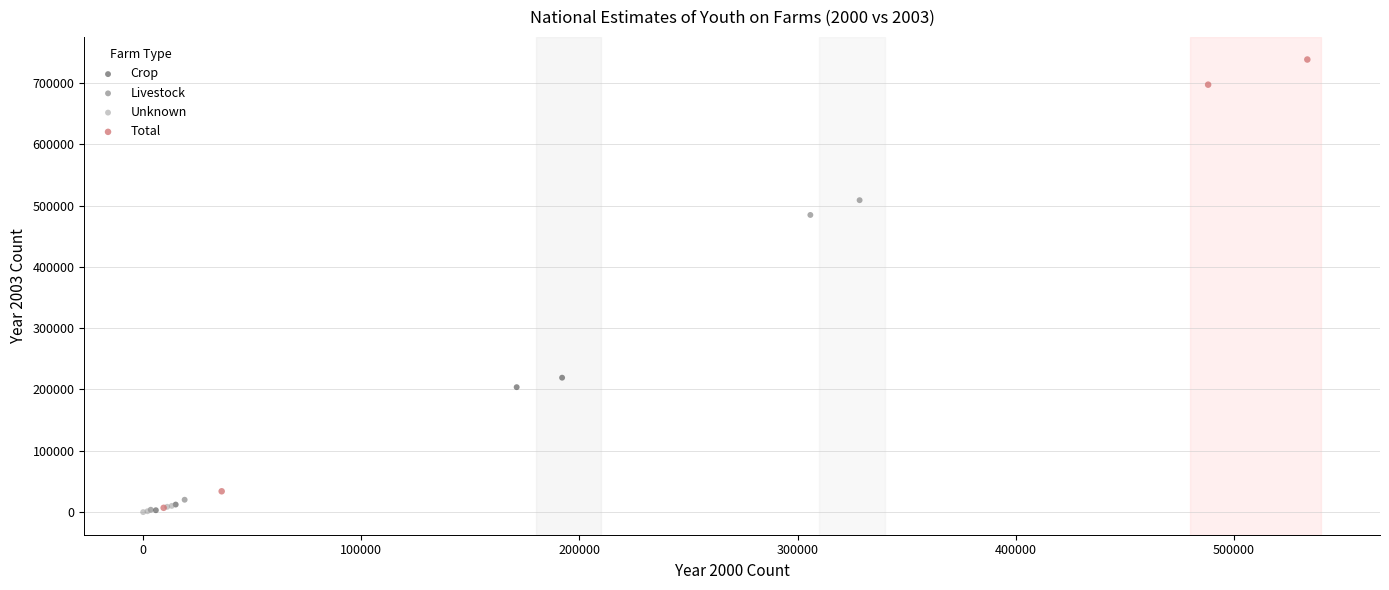

Which series has the largest Y range (max minus min)?

Total